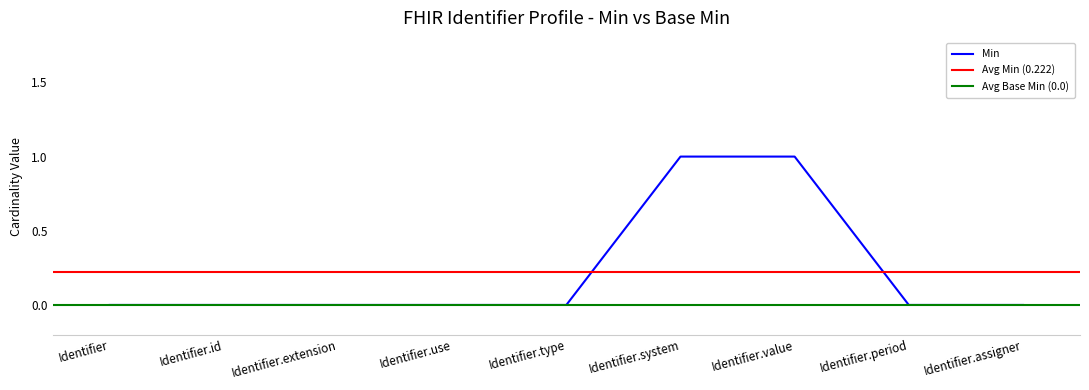

What is the sum of the values at Identifier and Identifier.value?

1